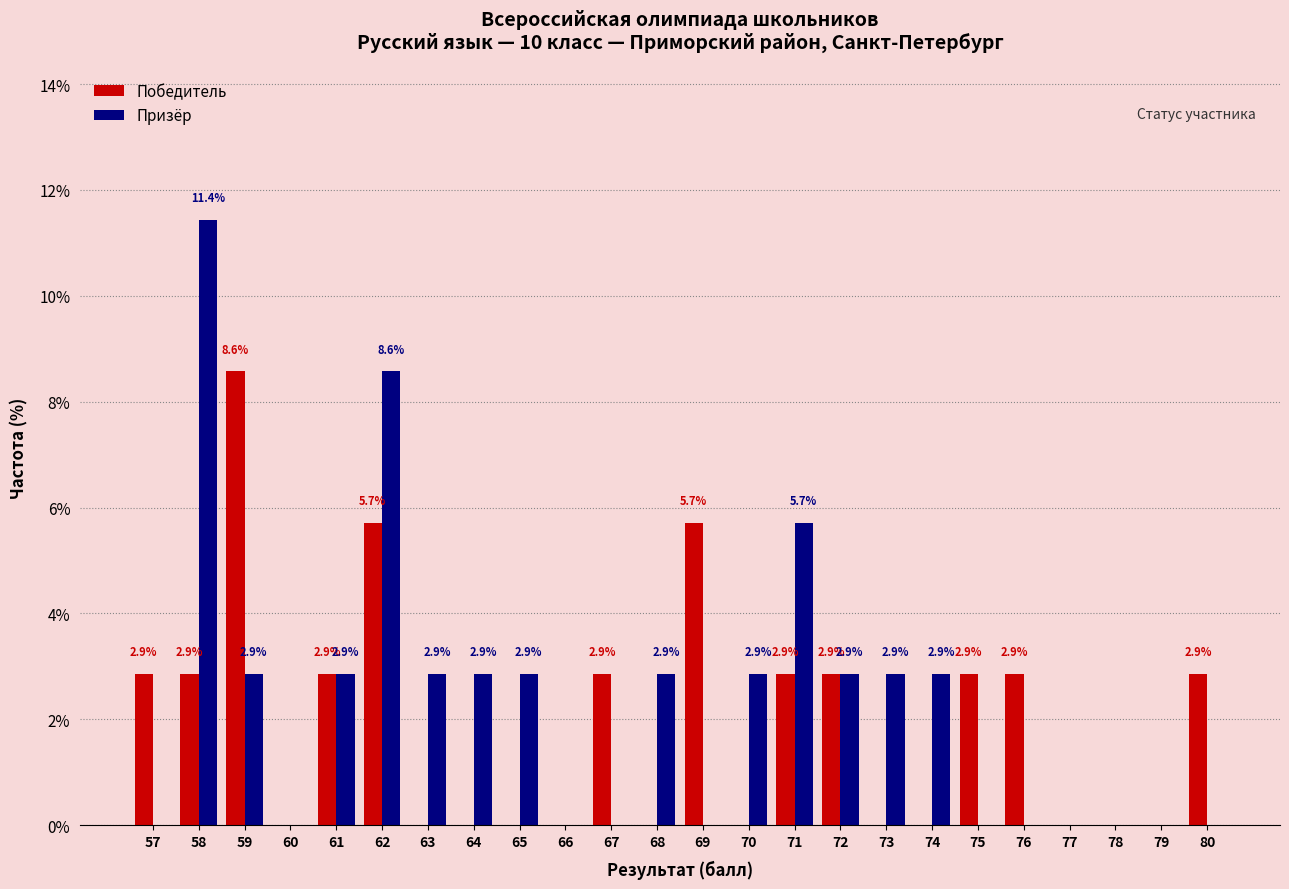

What is the sum of the Призёр values at 68 and 69?

2.9